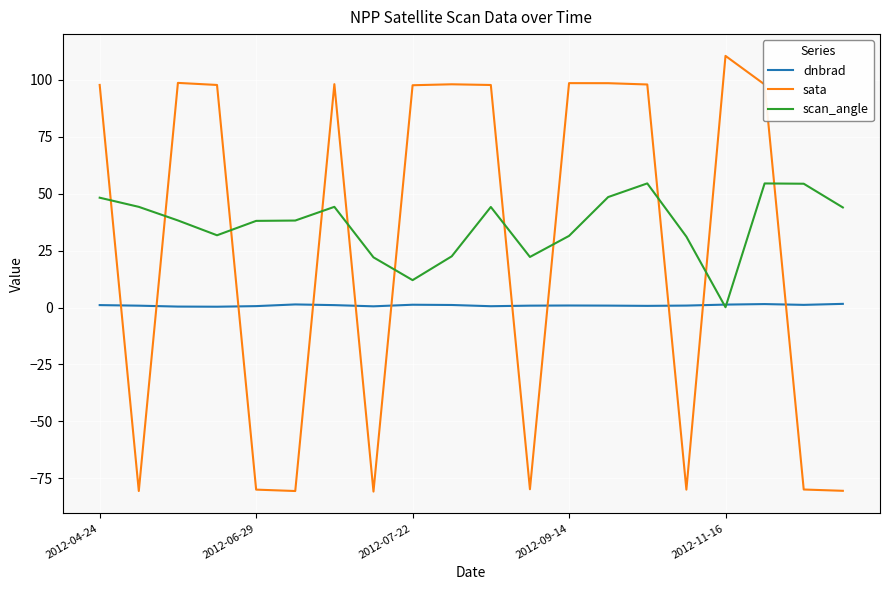

Which series has the widest spread of values?

sata